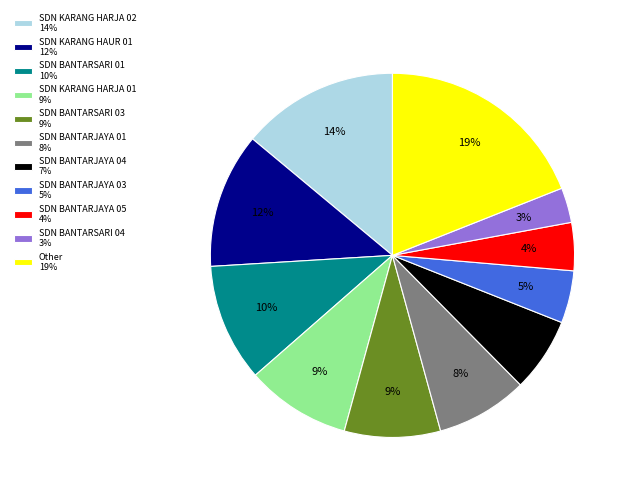

Count the number of slices in the pie.

11